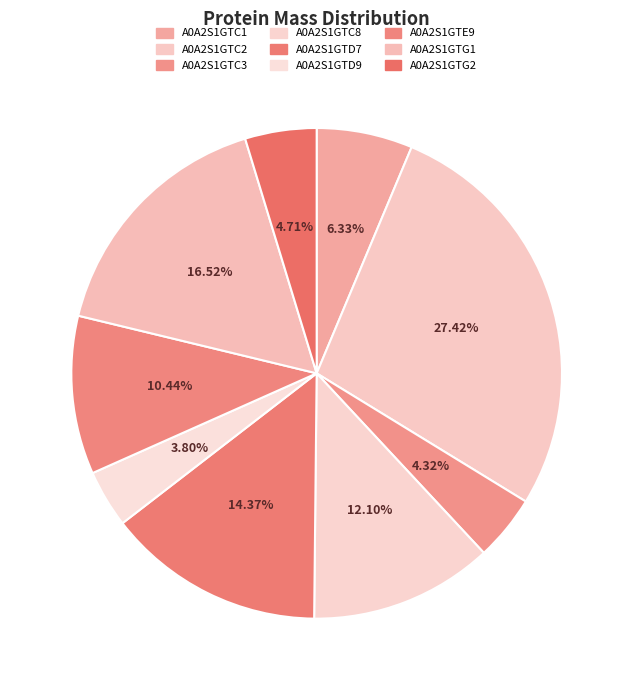

Is there any slice that represents more than half of the pie?

No